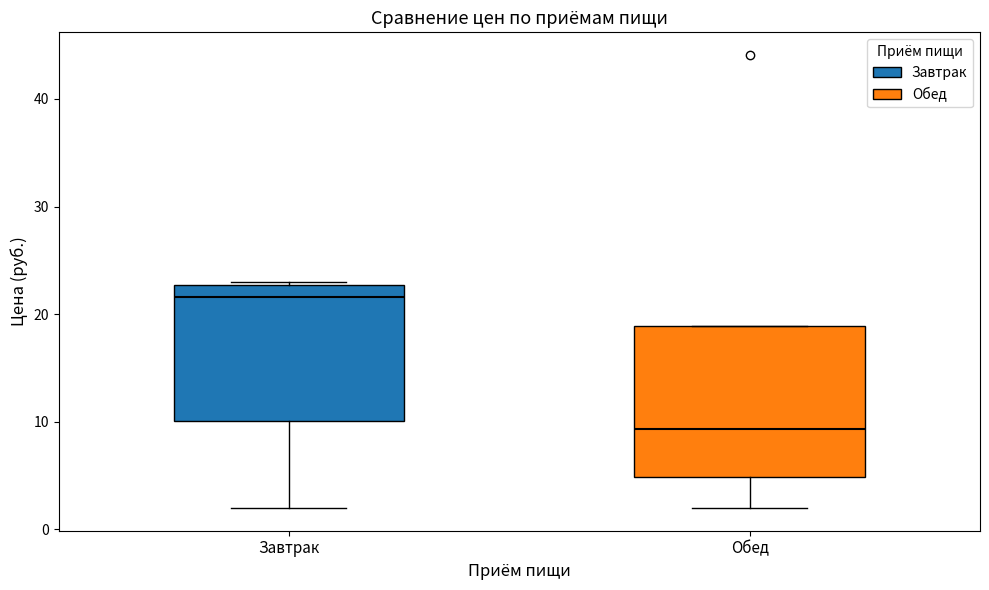

Which box's median line is the highest?

Завтрак